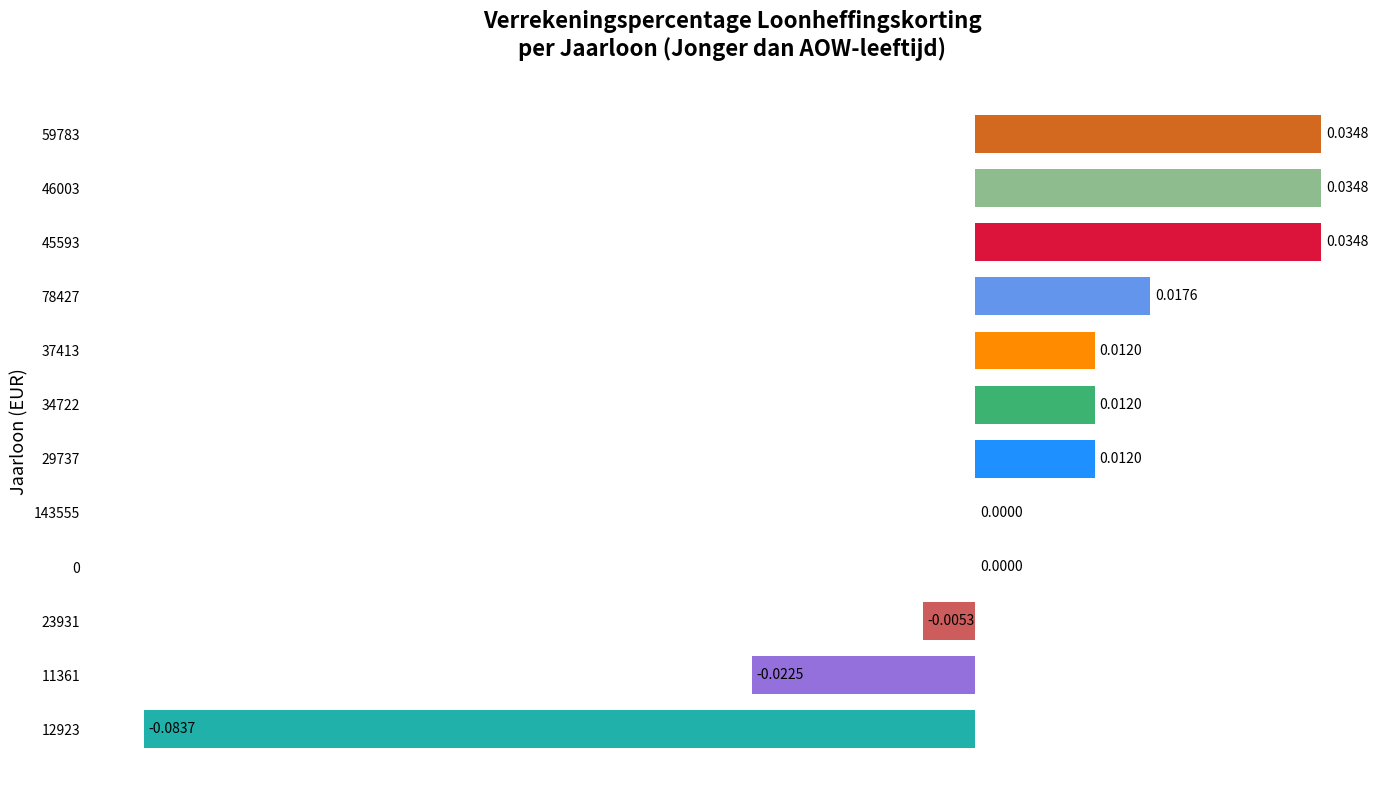

Which has a higher value, 11361 or 59783?

59783